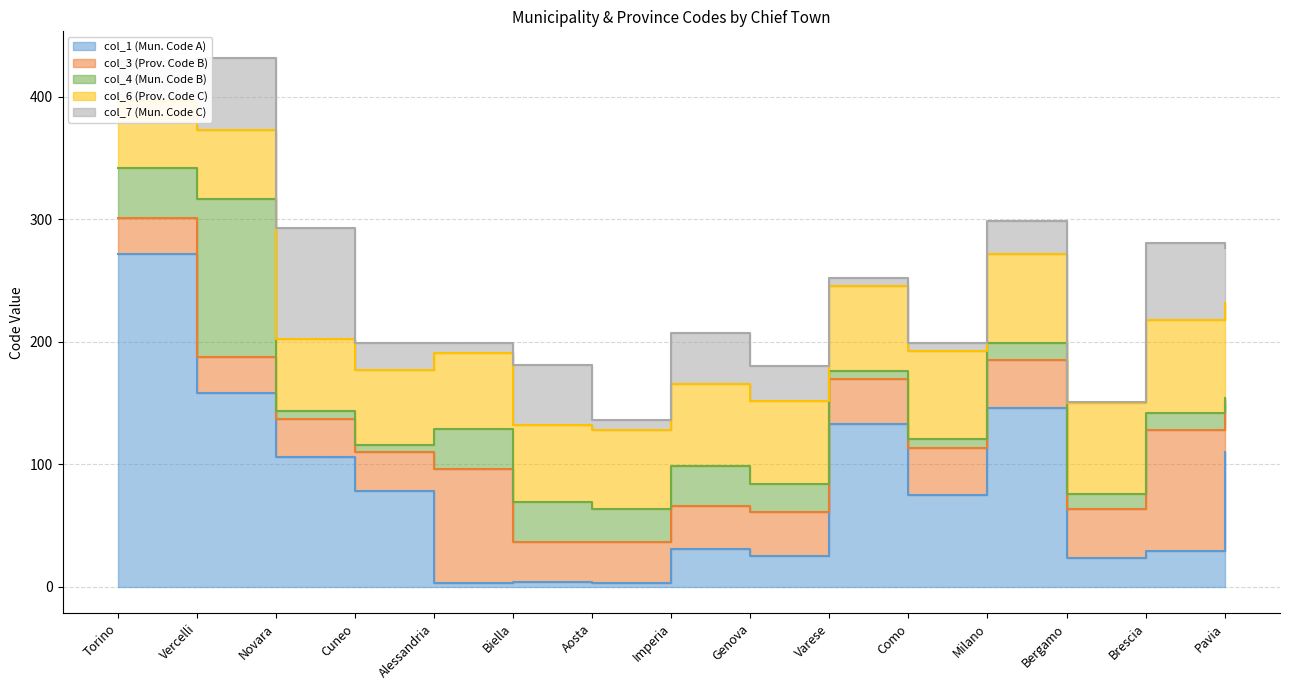

After their last crossing, which series has the higher values: col_1 (Mun. Code A) or col_4 (Mun. Code B)?

col_1 (Mun. Code A)